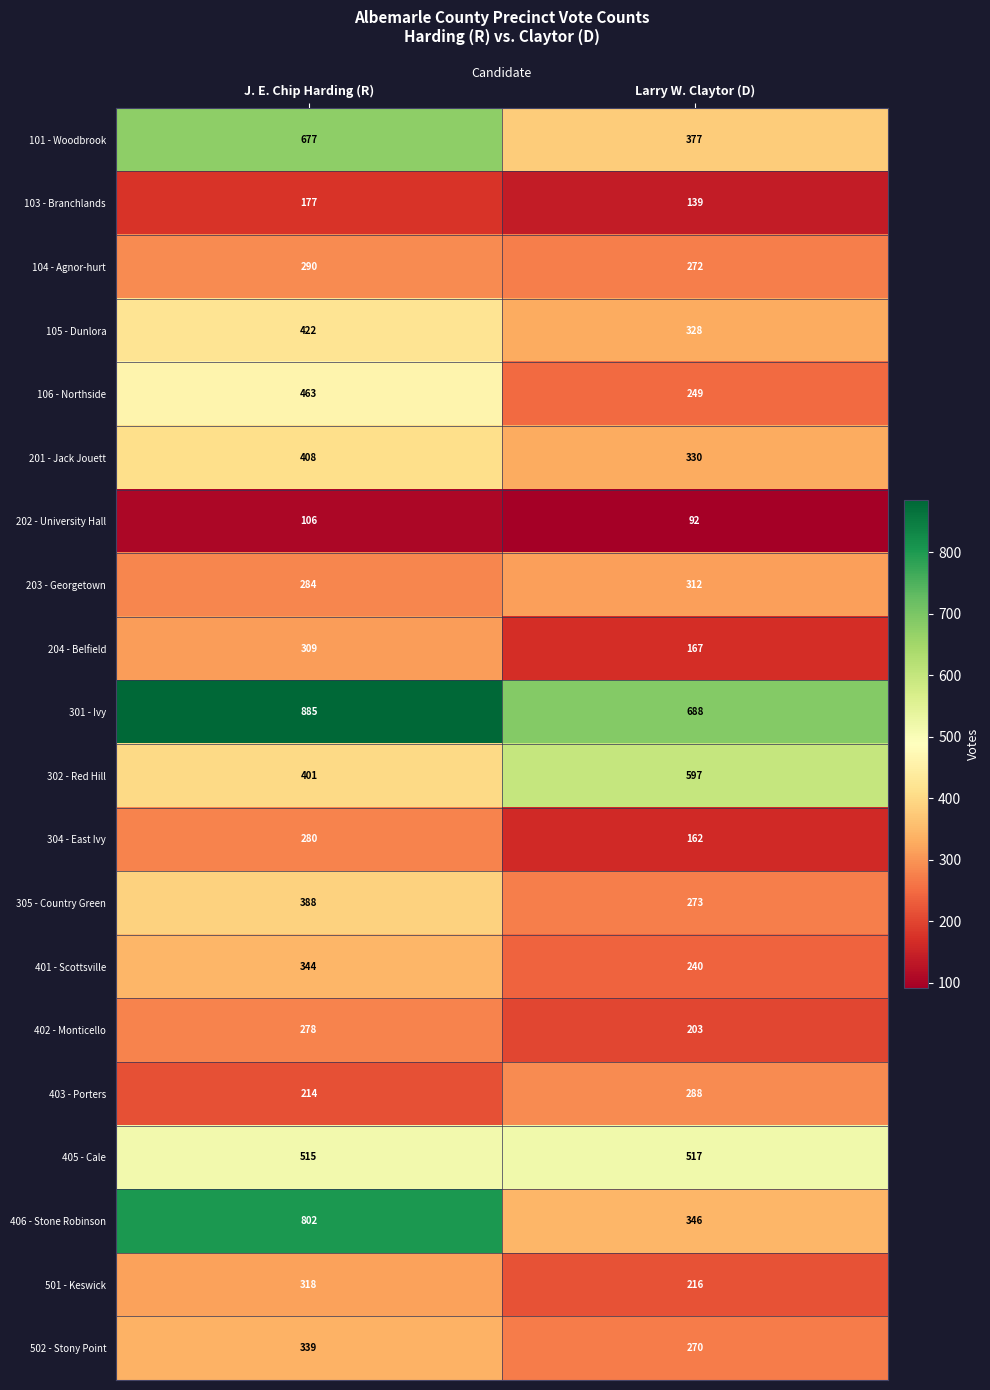

What is the average value of the 202 - University Hall series?

99